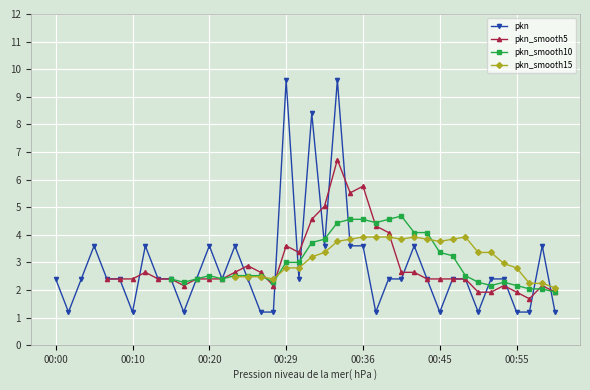

List the labels in order of value, smallest first.

00:01, 00:10, 00:16, 00:27, 00:28, 00:37, 00:45, 00:50, 00:55, 00:56, 01:00, 00:00, 00:03, 00:07, 00:09, 00:14, 00:15, 00:18, 00:22, 00:26, 00:31, 00:38, 00:40, 00:44, 00:47, 00:49, 00:52, 00:54, 00:05, 00:12, 00:20, 00:24, 00:33, 00:35, 00:36, 00:42, 00:58, 00:32, 00:29, 00:34